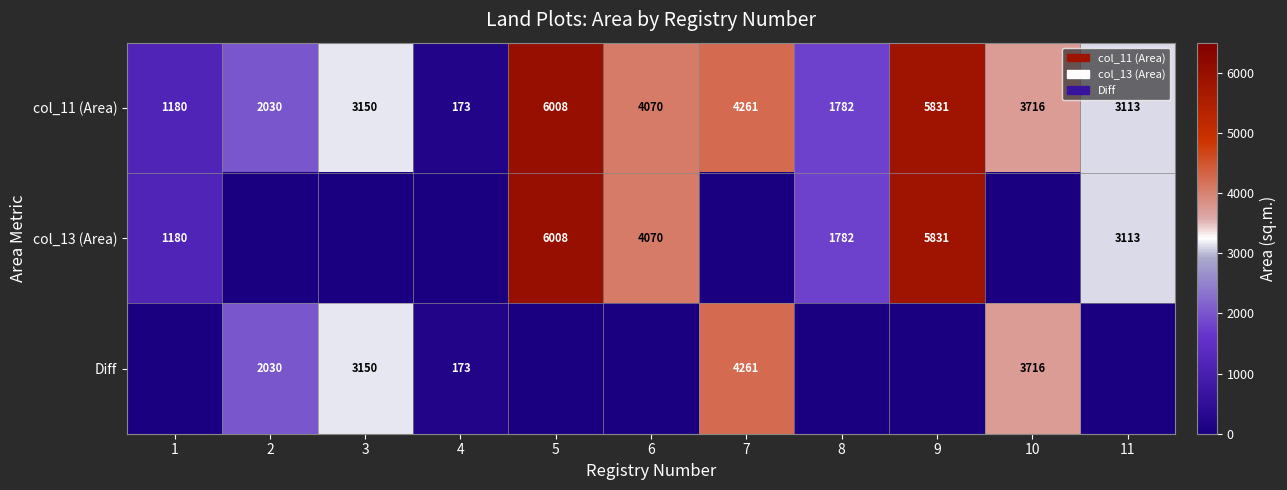

What is the difference between the maximum and second lowest values in the col_13 (Area) series?

6008.2